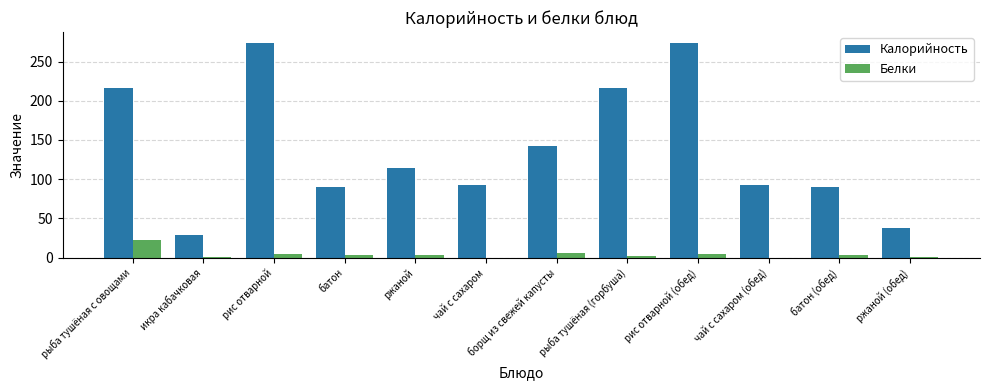

Which series has the largest total across all categories?

Калорийность